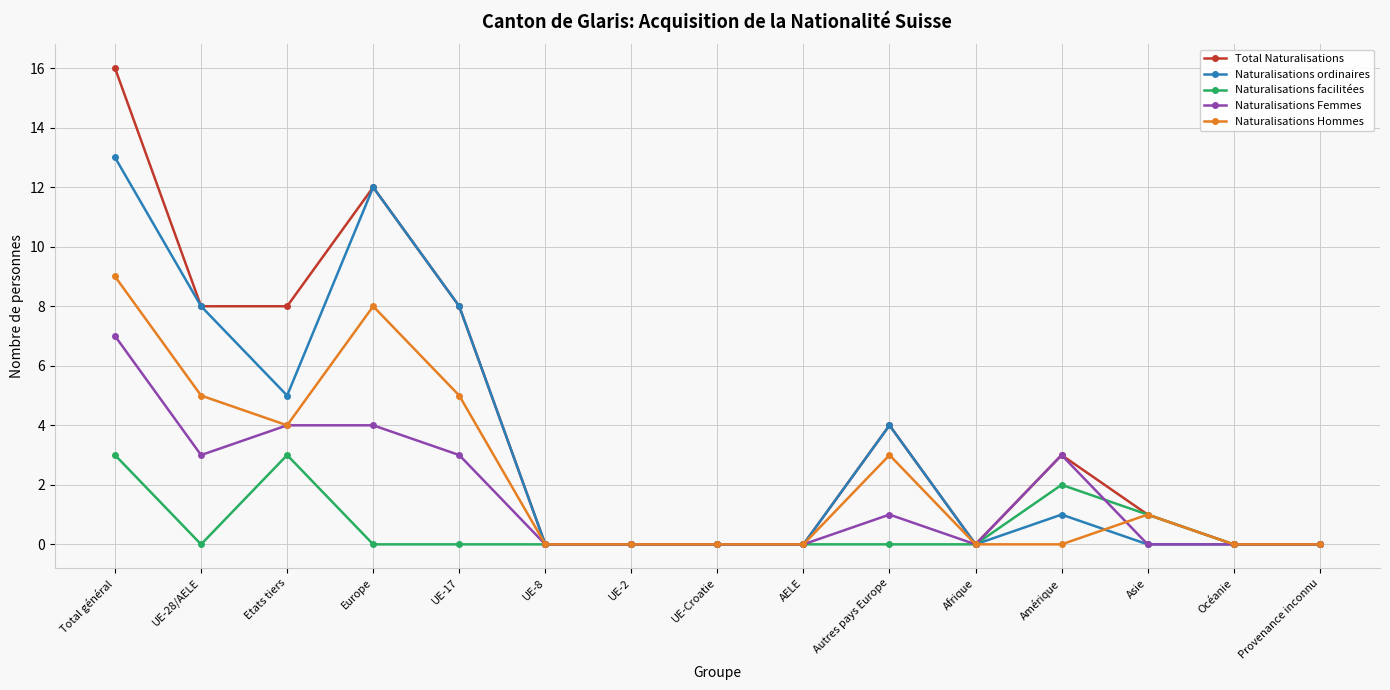

Where is the first local minimum for Naturalisations Hommes?

Etats tiers